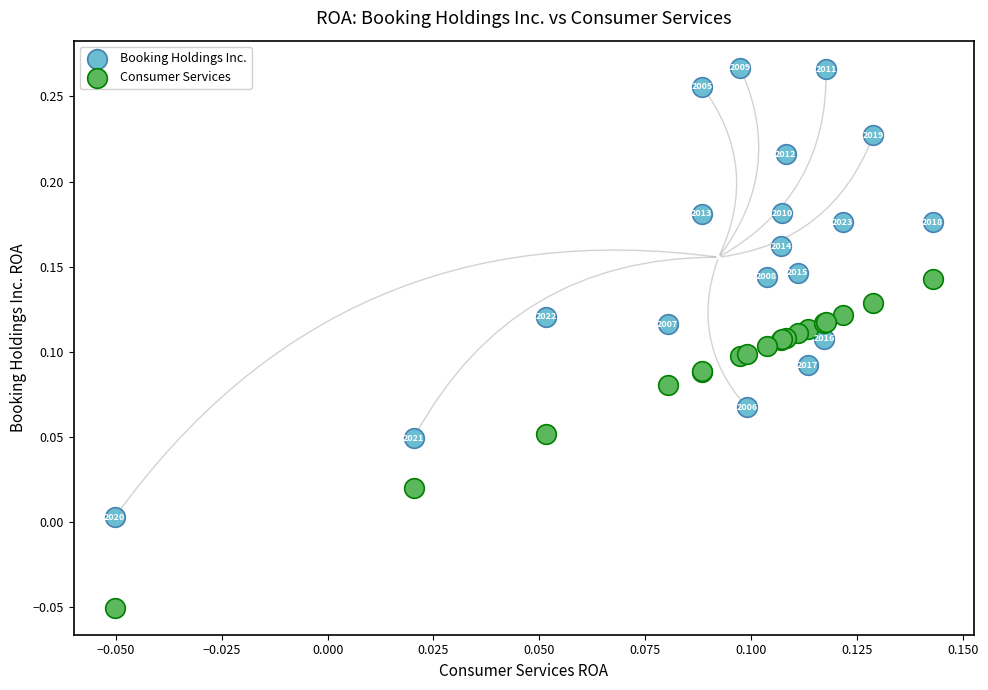

Which series has the largest Y range (max minus min)?

Booking Holdings Inc.